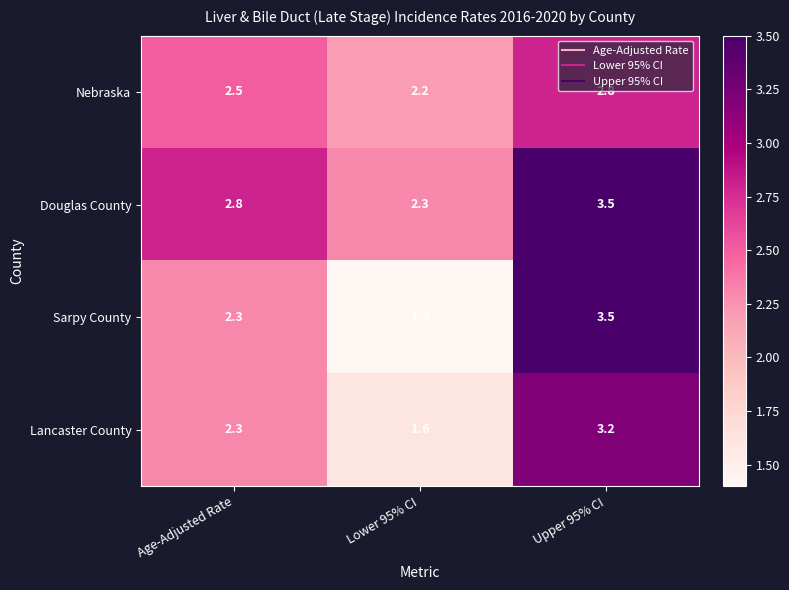

What is the difference between the Douglas County values at Age-Adjusted Rate and Upper 95% CI?

0.7